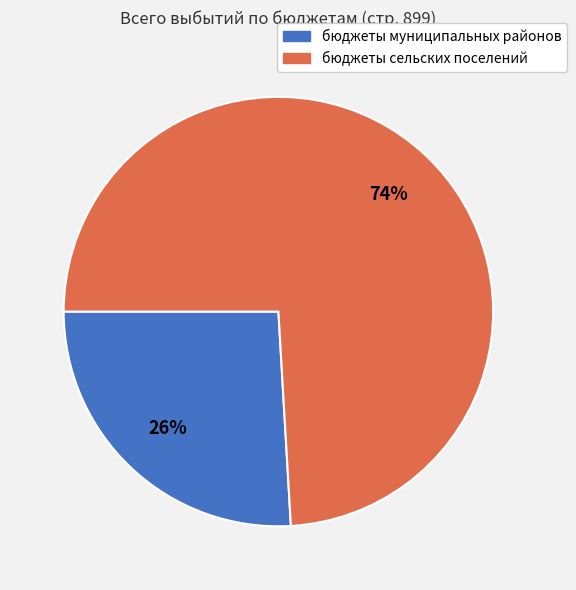

How many segments does this pie chart have?

2